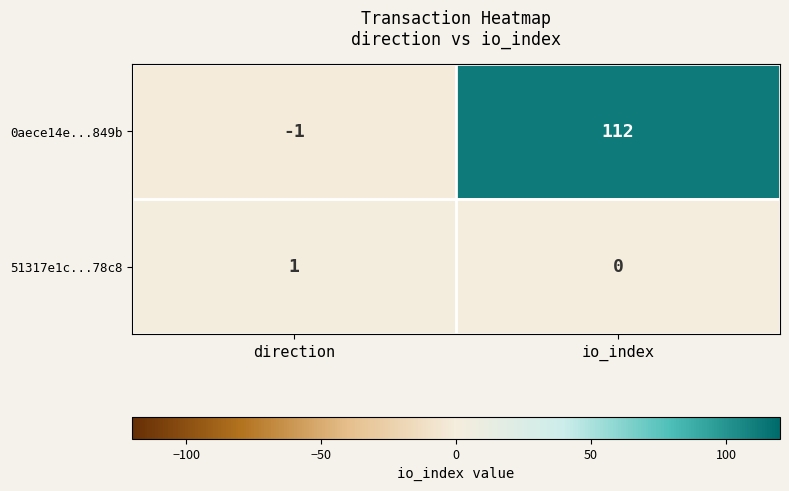

Which series has the largest range (max minus min)?

0aece14e...849b